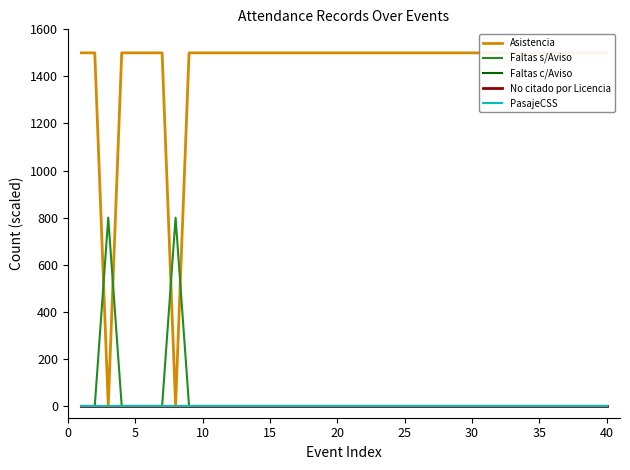

How many categories are shown in the chart?

40